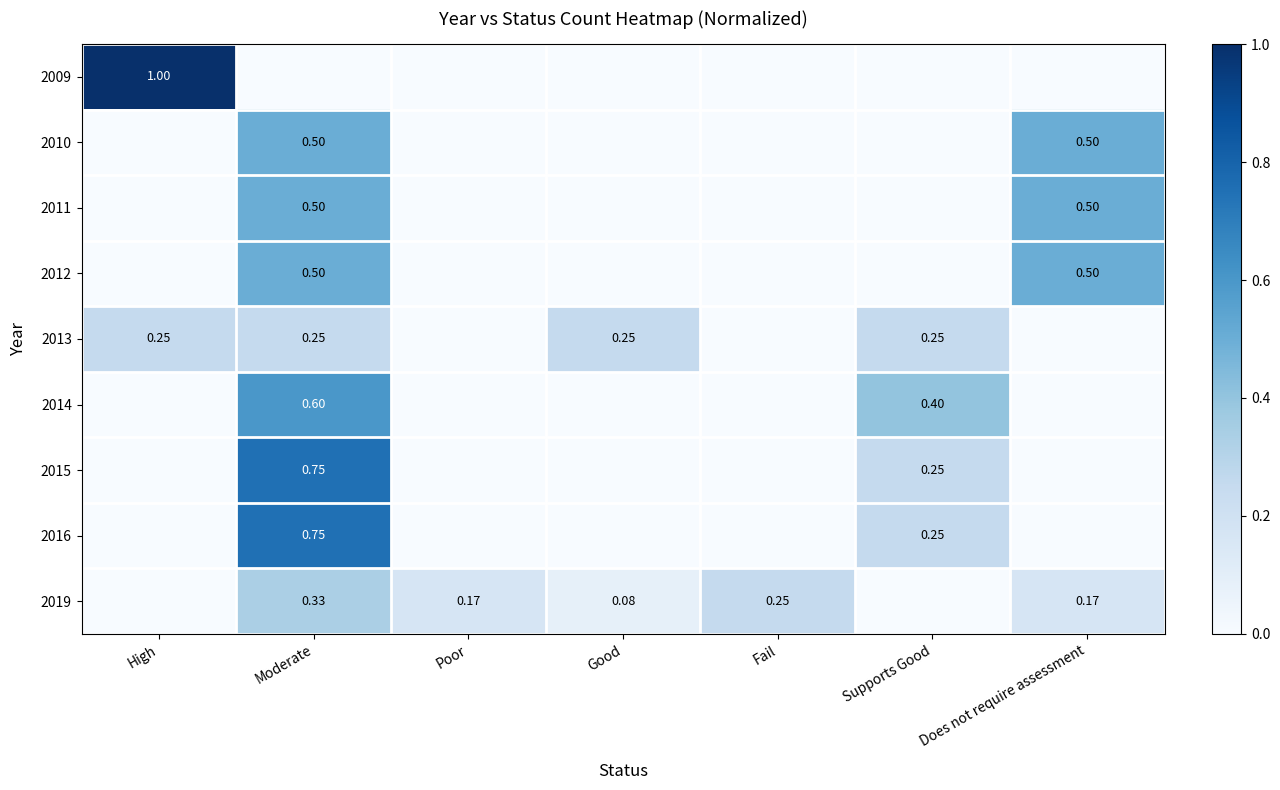

Count the number of data series in this chart.

9